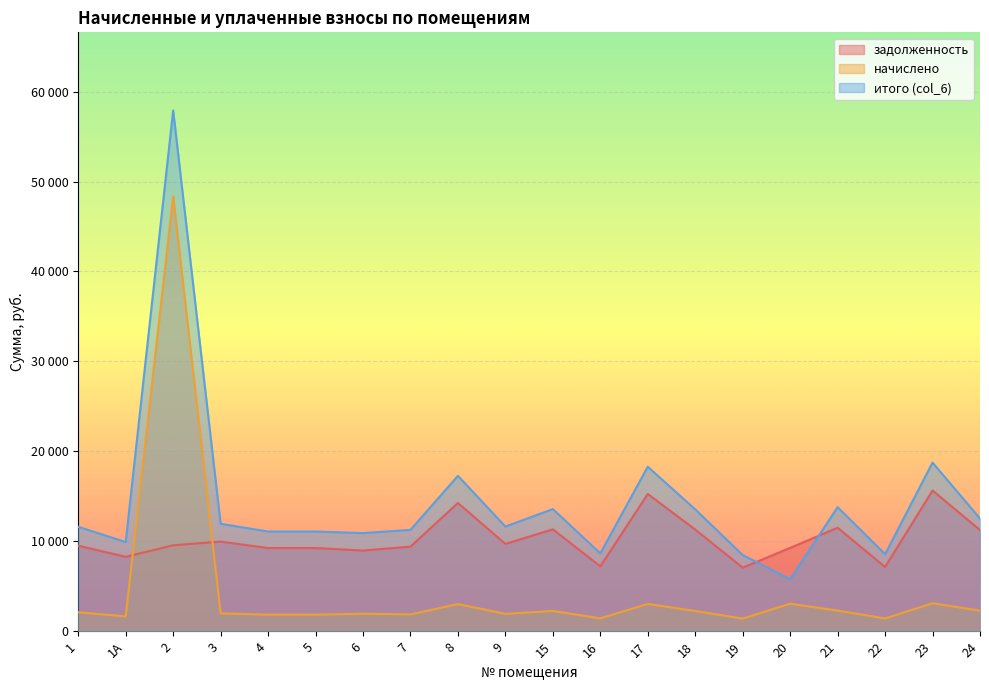

What value does the задолженность series have at 22?

7139.0